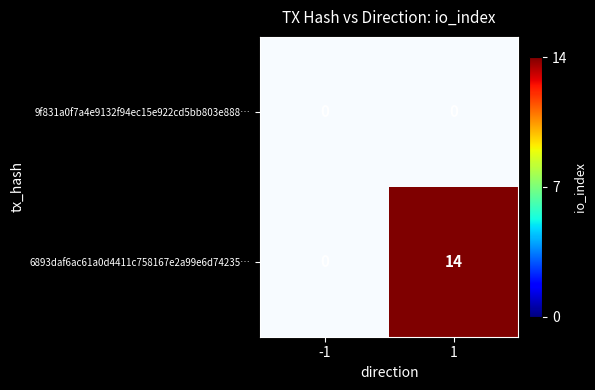

At which category does the chart reach its minimum across all series?

-1